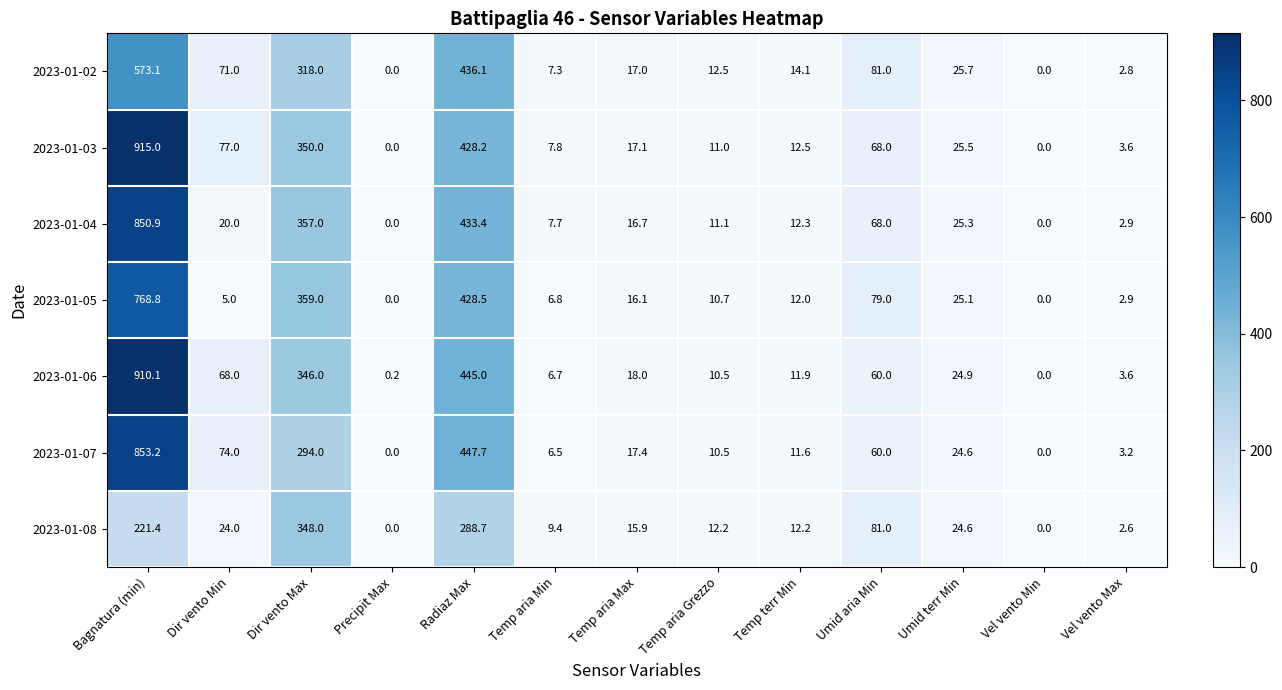

What value does the 2023-01-03 series have at Temp terr Min?

12.5